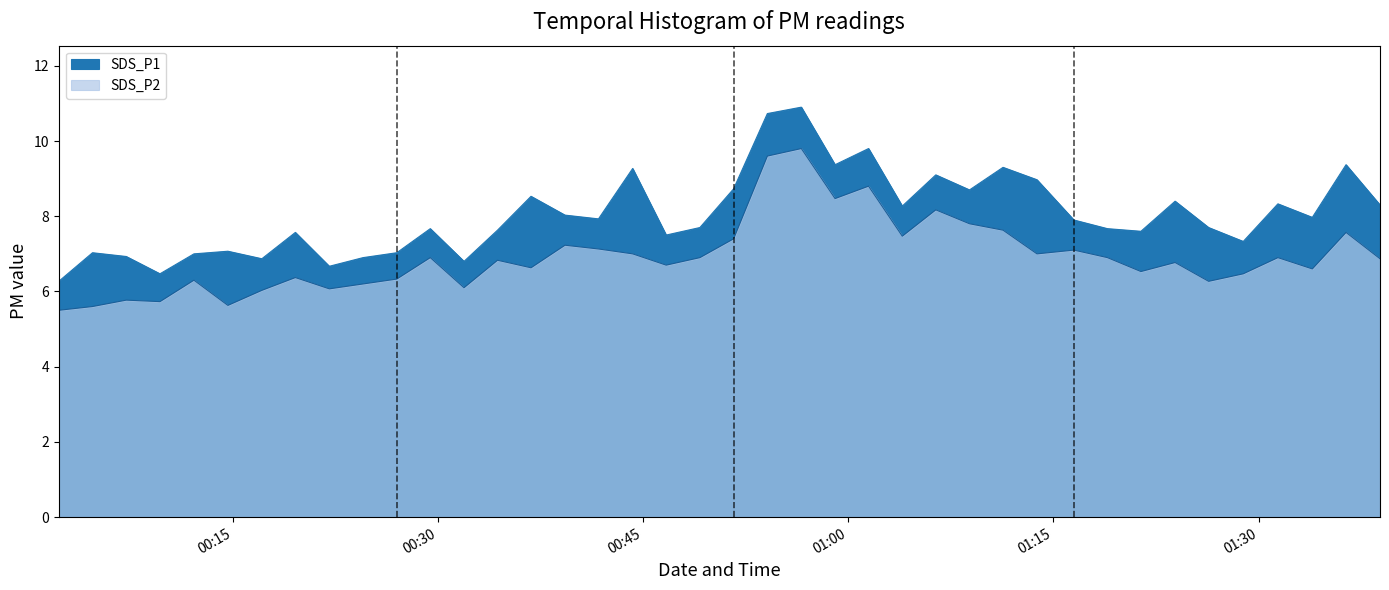

What are all the series names shown in the legend?

SDS_P1, SDS_P2